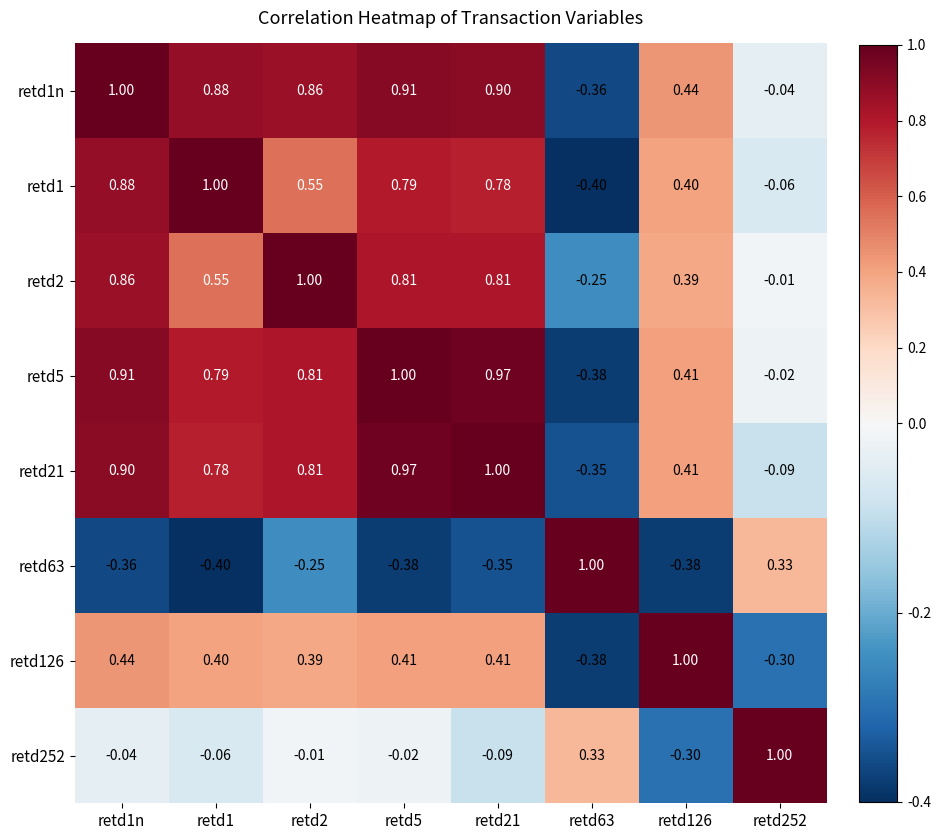

Is the value of retd252 at retd1n greater than the value of retd126 at retd1?

No